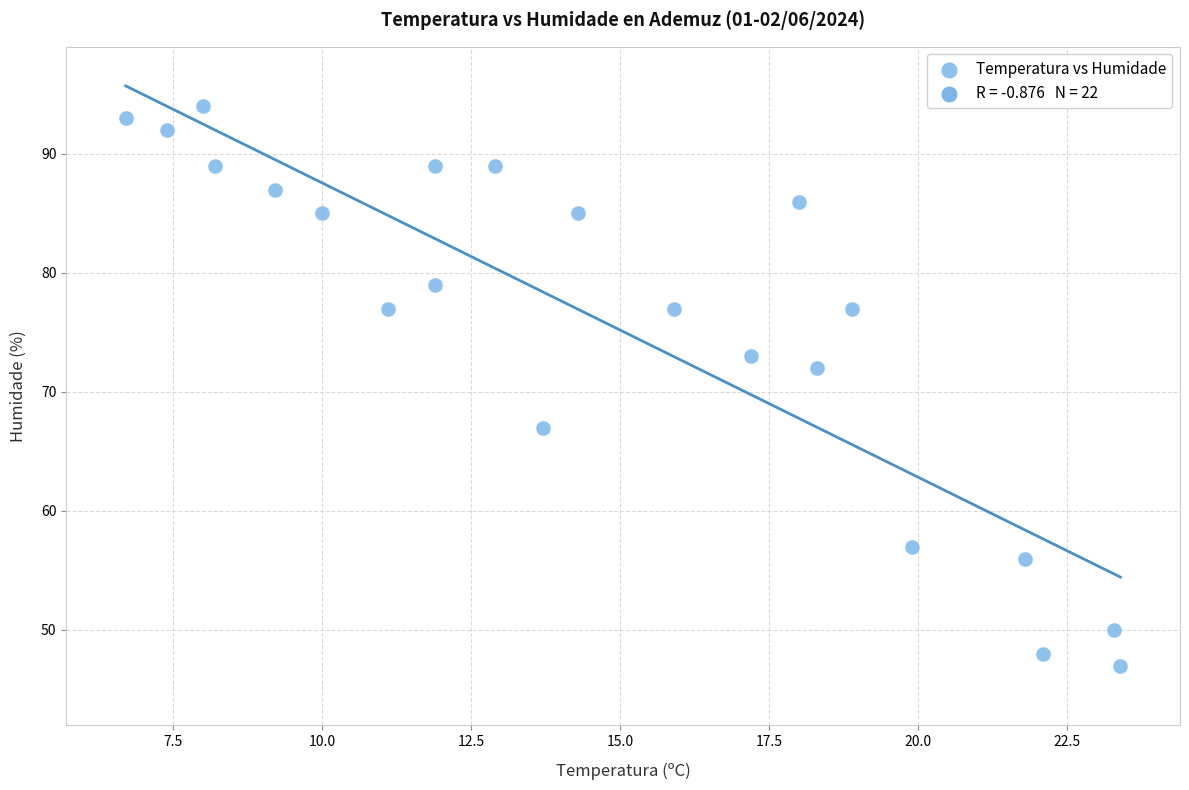

What Y value in the scatter plot is closest to 70?

72